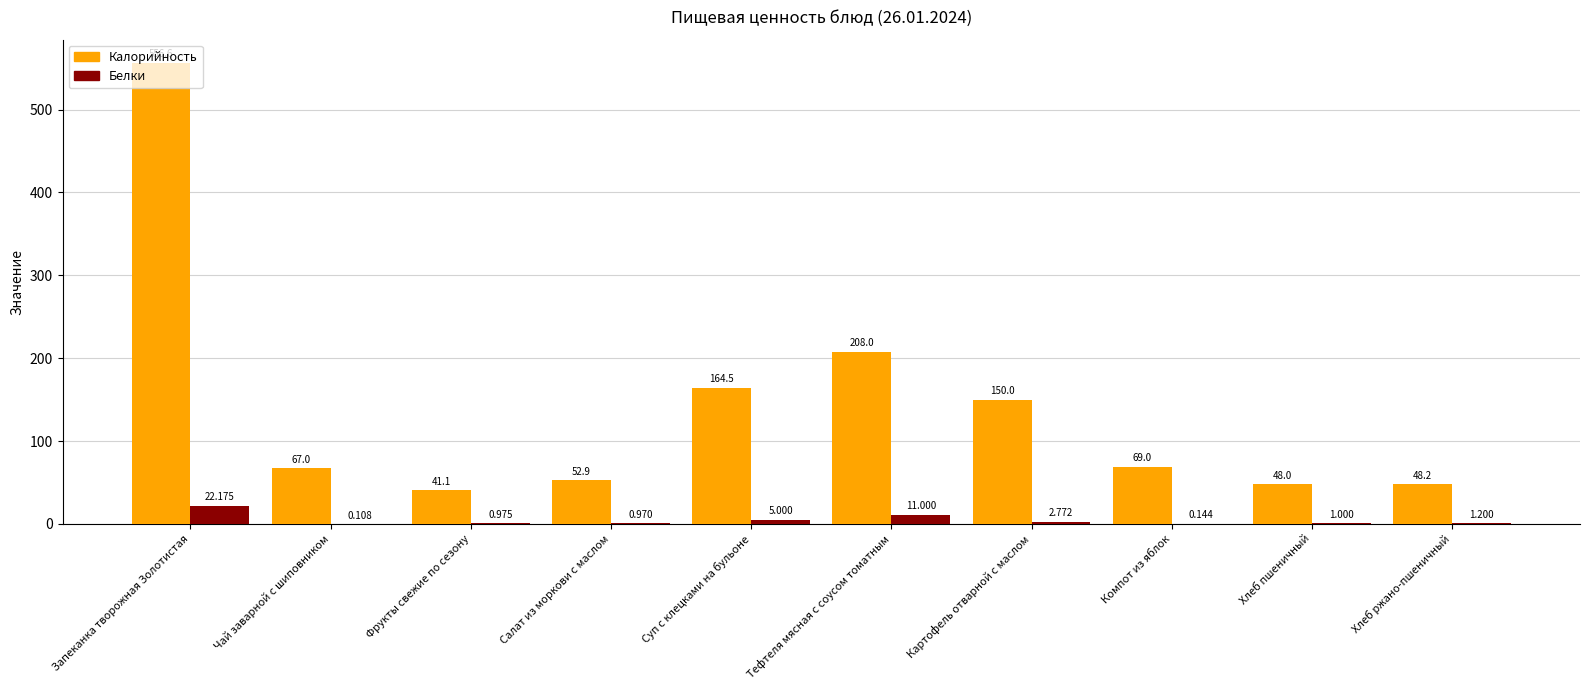

What is the sum of all Калорийность values?

1405.3